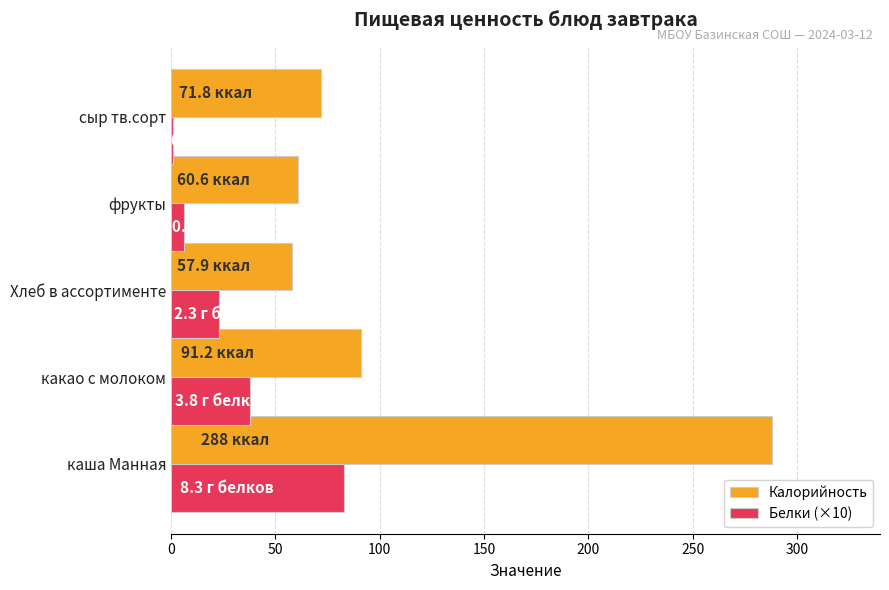

Which series changed the most between каша Манная and Хлеб в ассортименте?

Калорийность